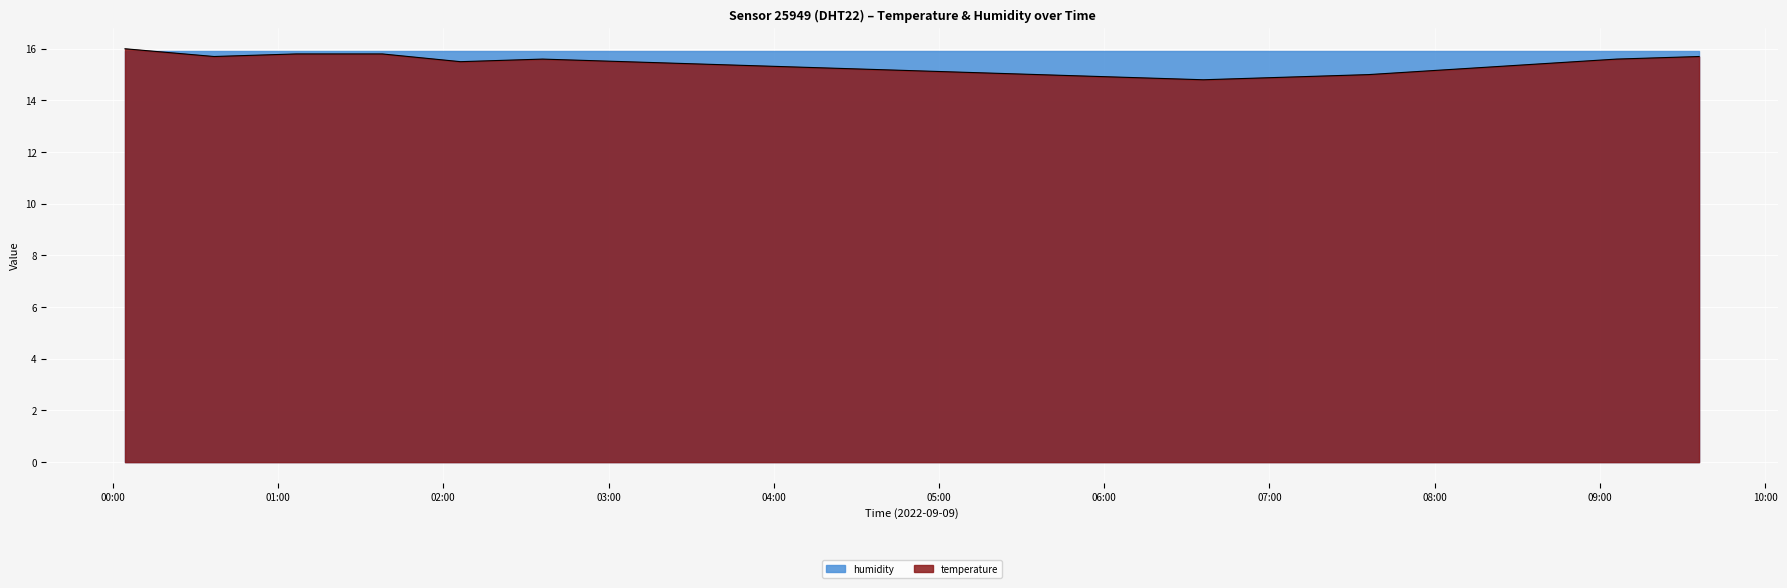

What is the smallest value displayed?

14.8